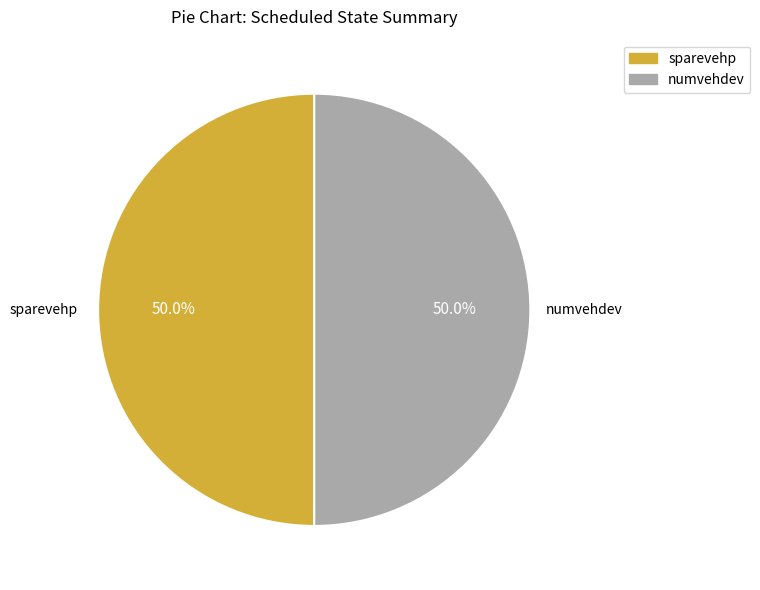

To the nearest percent, what is the difference between the largest and smallest slice percentages?

0%